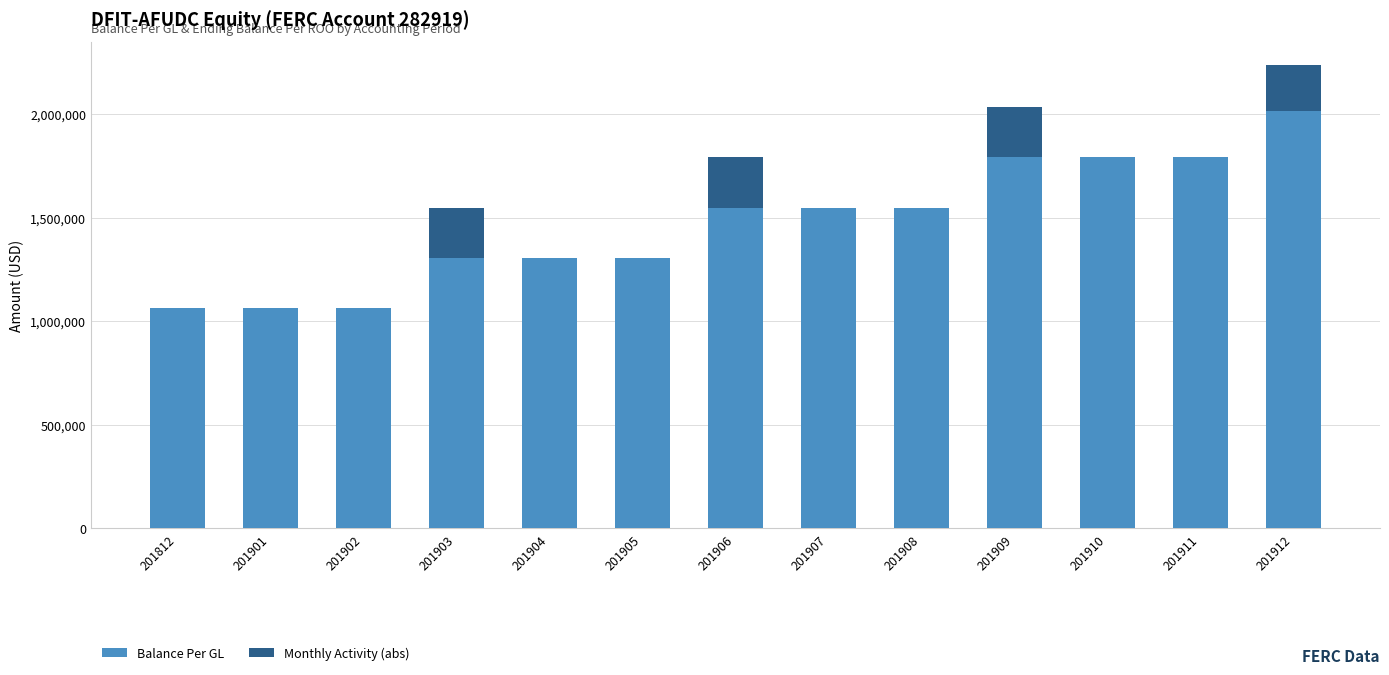

How many data points does each series have?

13